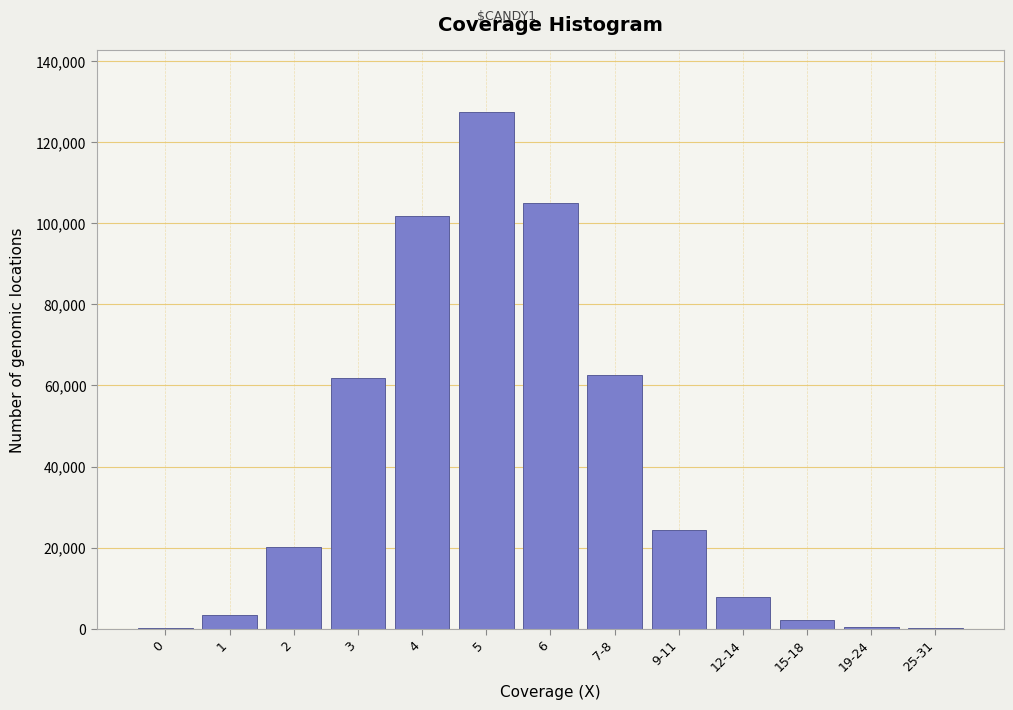

What is the maximum value shown in the chart?

127445